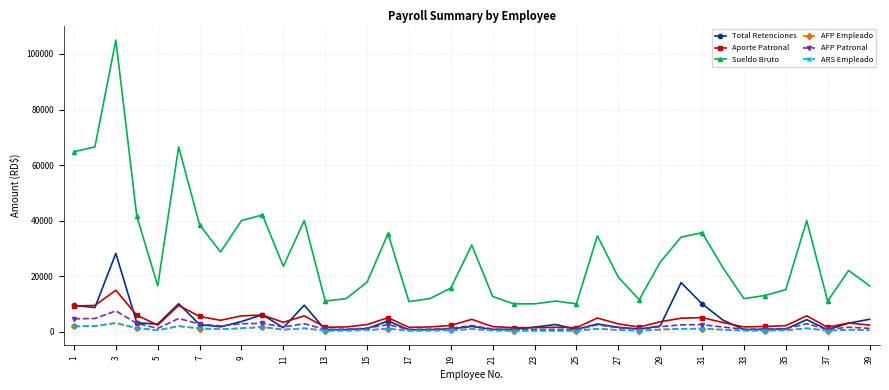

What is the difference between the maximum and minimum values in the AFP Patronal series?

6745.0